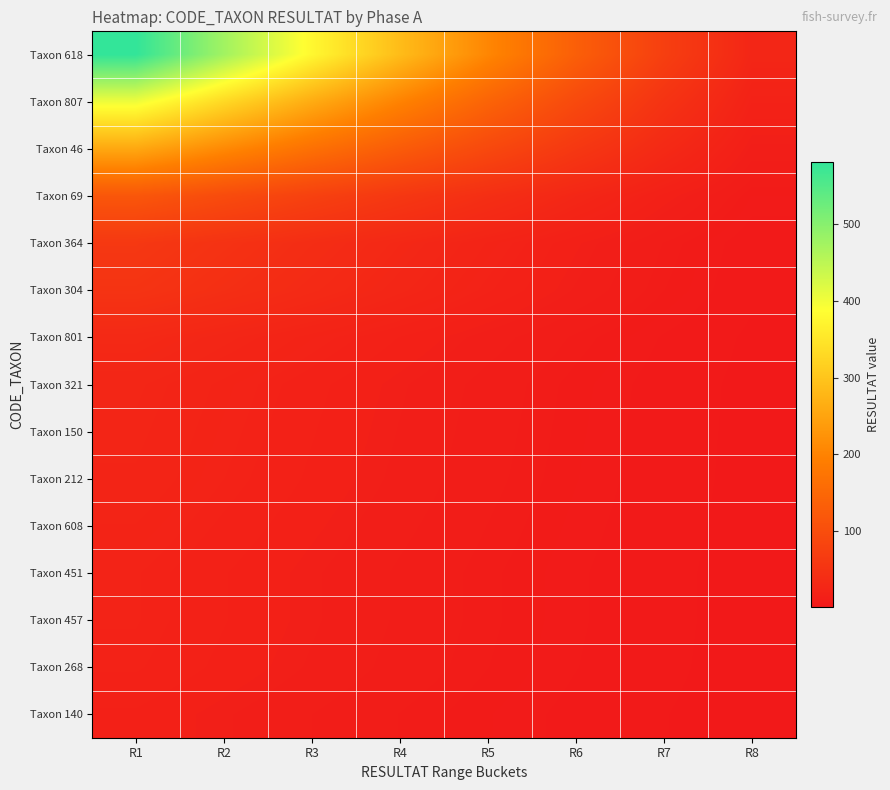

Between R1 and R4, which series saw the biggest shift?

Taxon 618